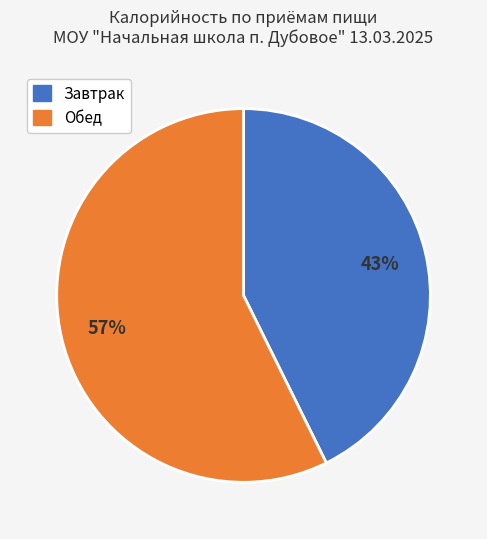

Does any single category account for the majority?

Yes